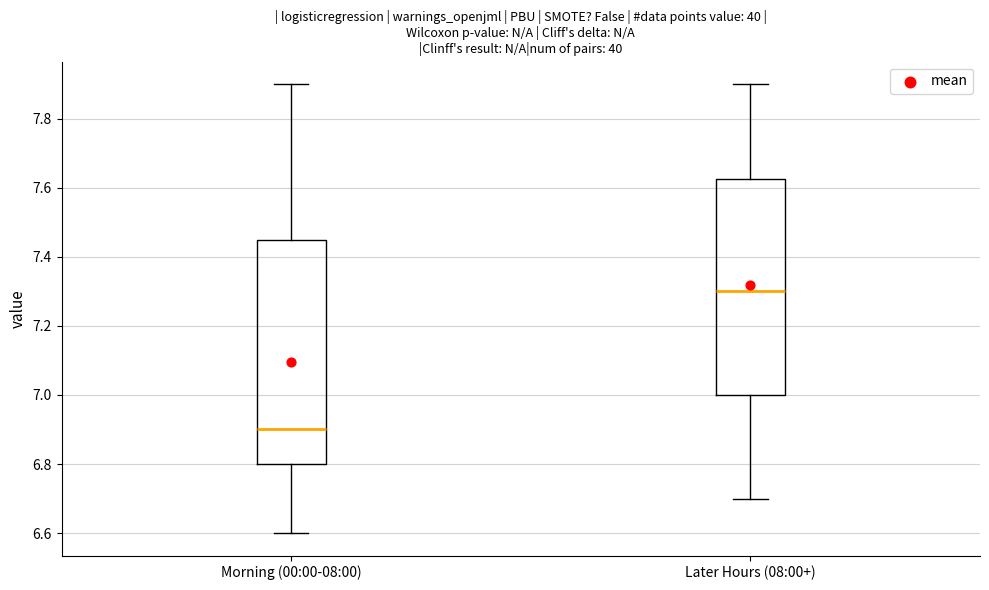

Which box's median line is the highest?

Later Hours (08:00+)